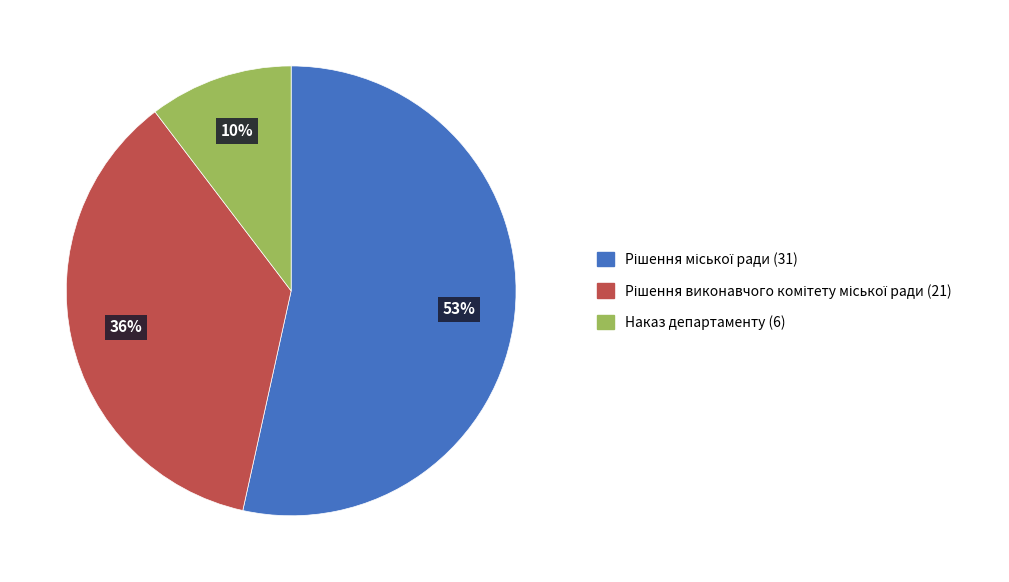

How many slices are in this pie chart?

3